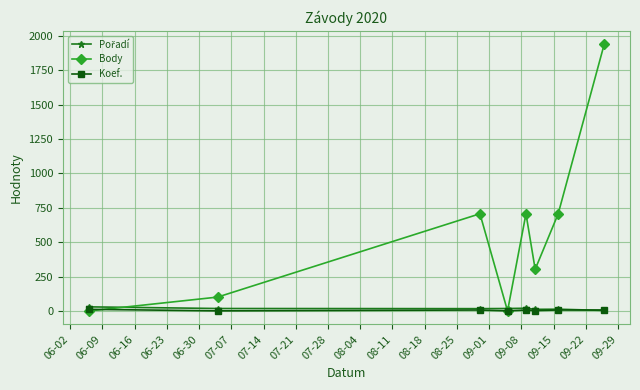

Which series has the largest total across all categories?

Body